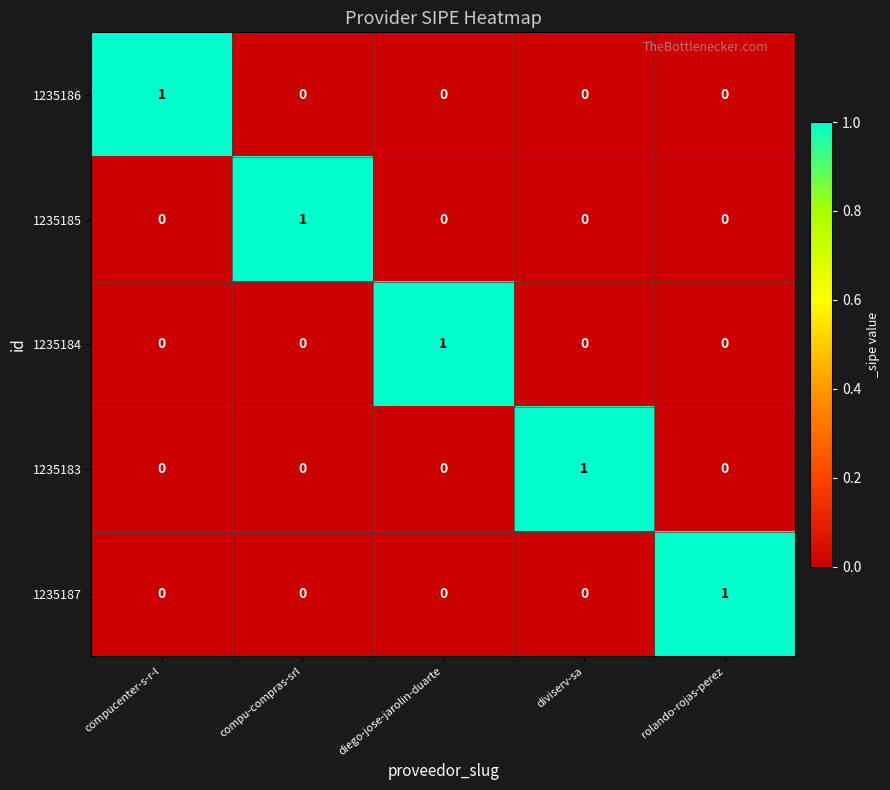

At how many categories does at least one series exceed 0?

5